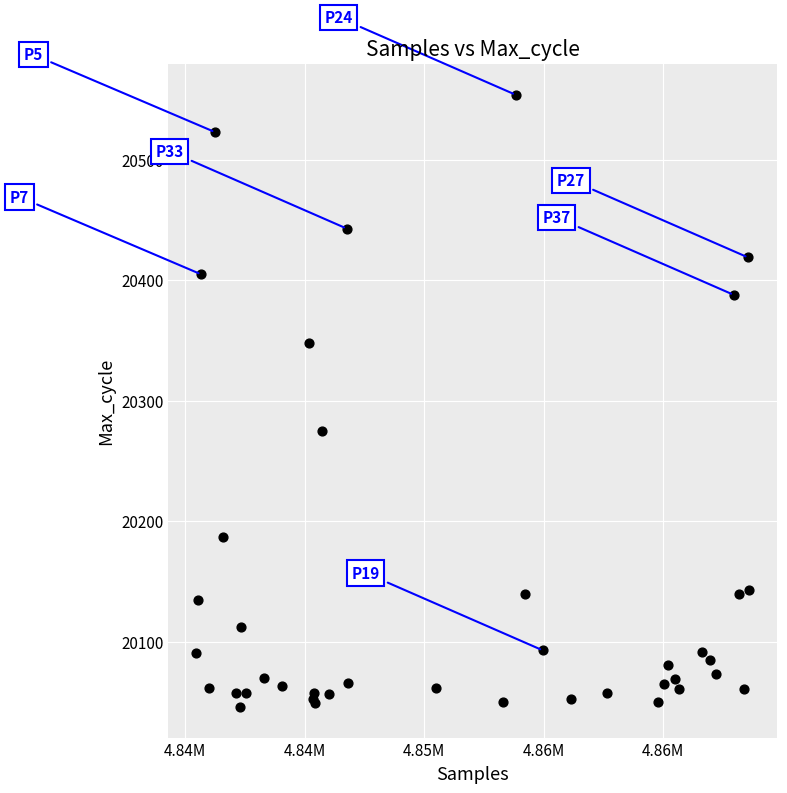

What Y value in the scatter plot is closest to 20300?

20275